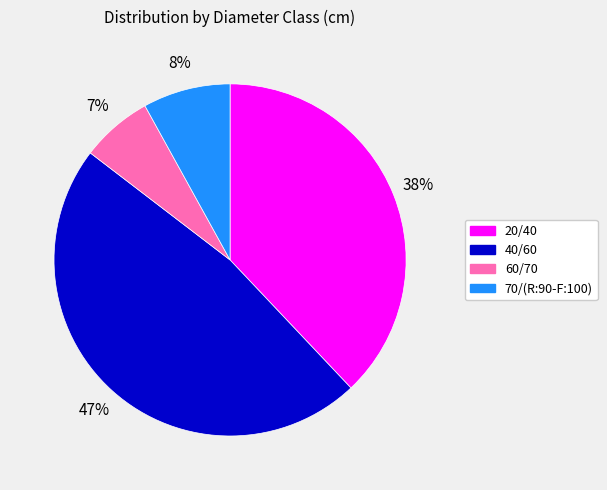

What is the smallest slice in the pie chart?

60/70